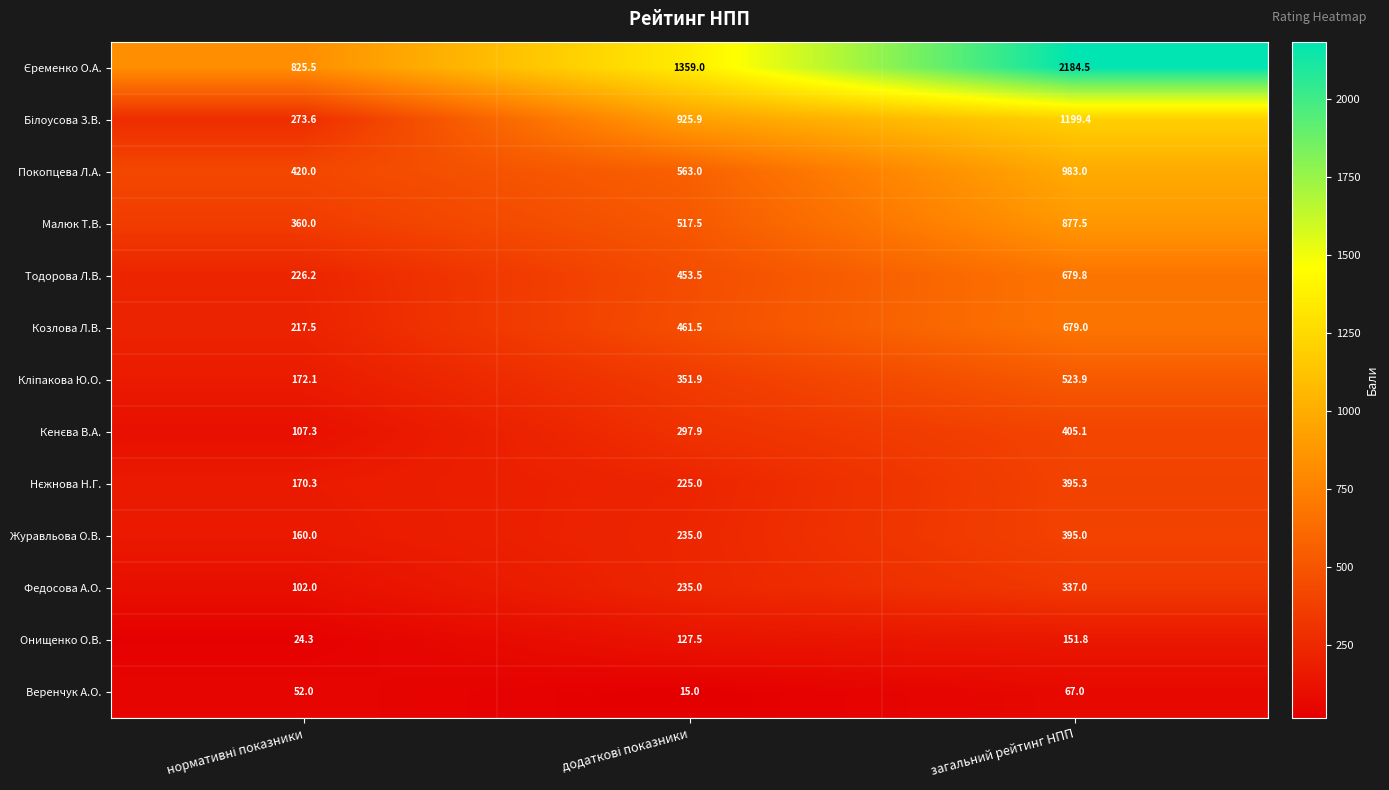

The Онищенко О.В. series shows 257.9 at загальний рейтинг НПП. True or false?

False